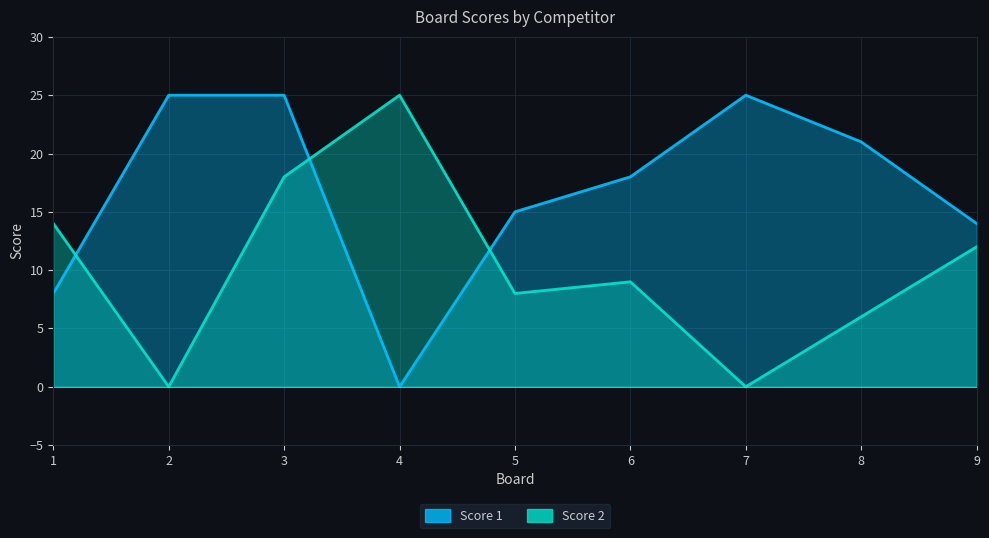

What are all the series names shown in the legend?

Score 1, Score 2